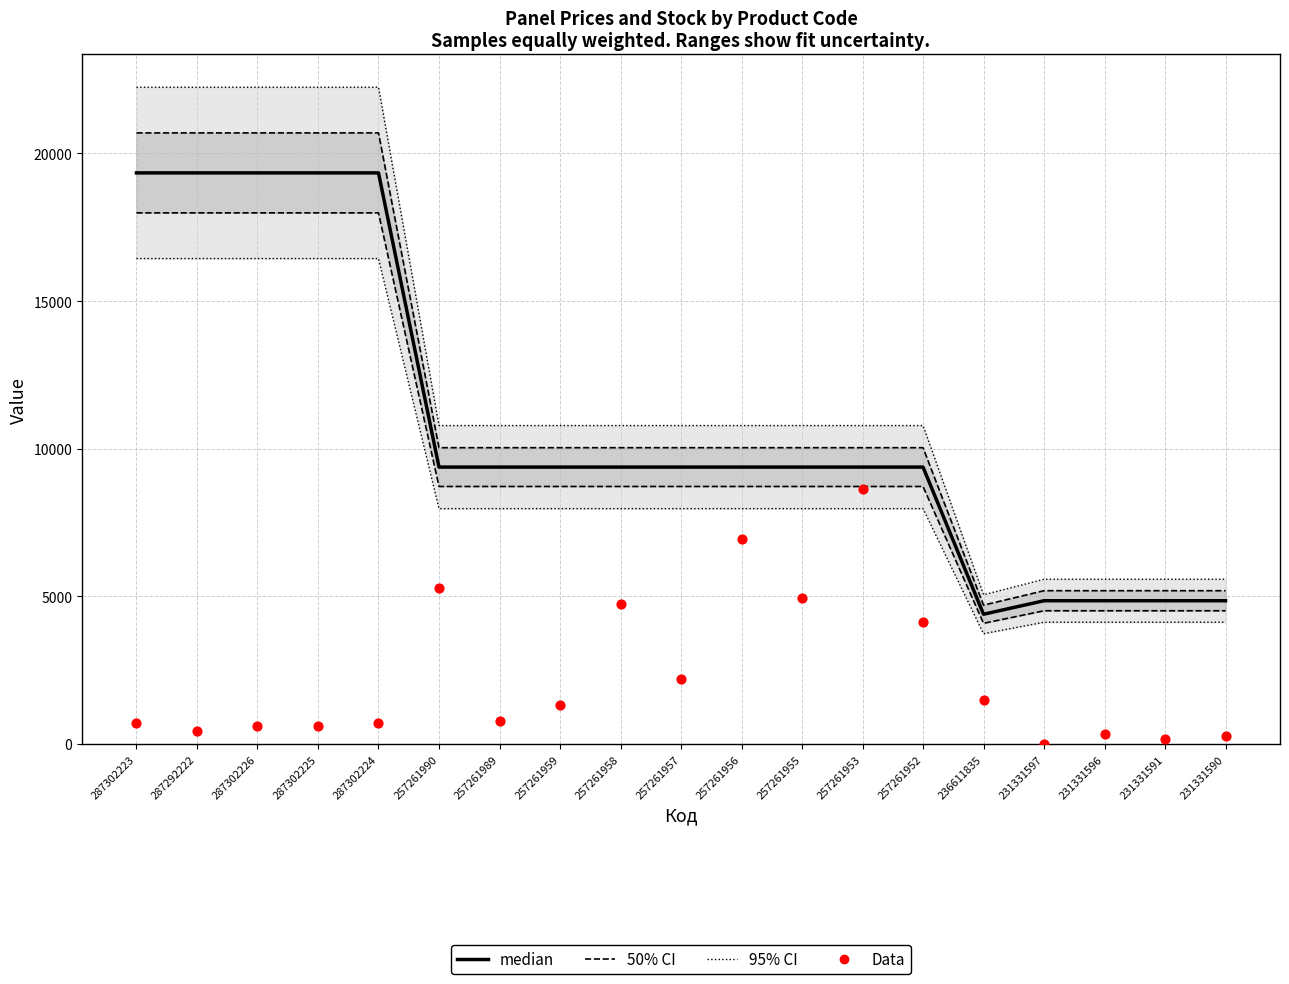

Which series has the largest total across all categories?

50% CI